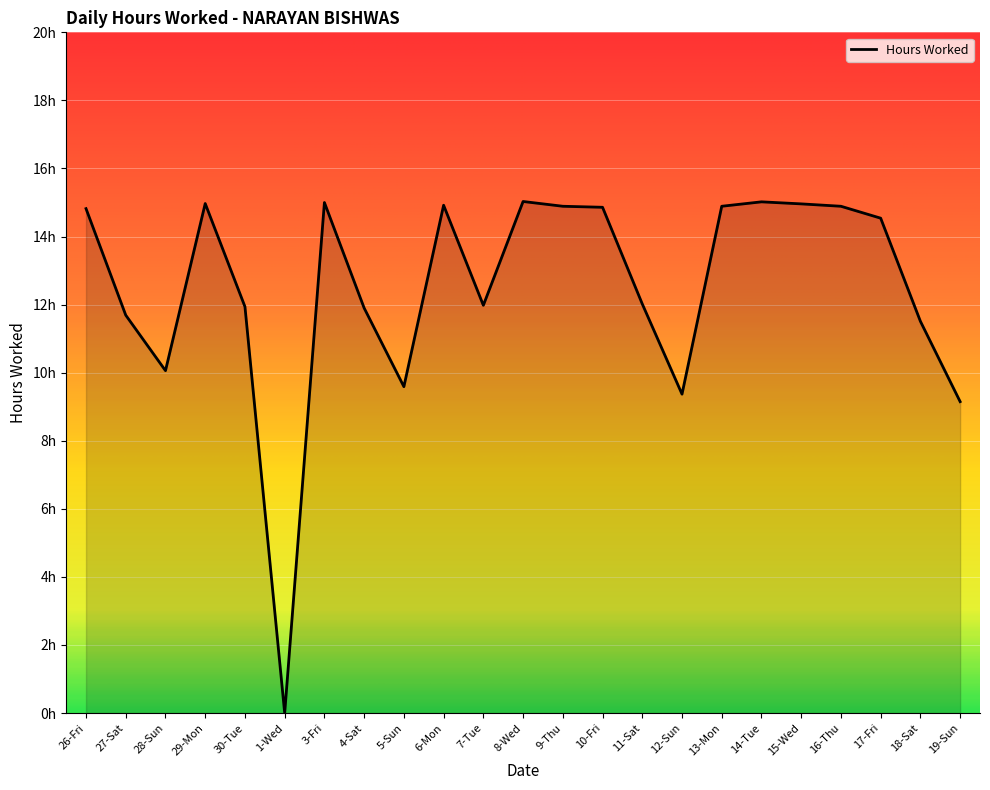

True or false: the data has more than 2 interior local peaks.

True